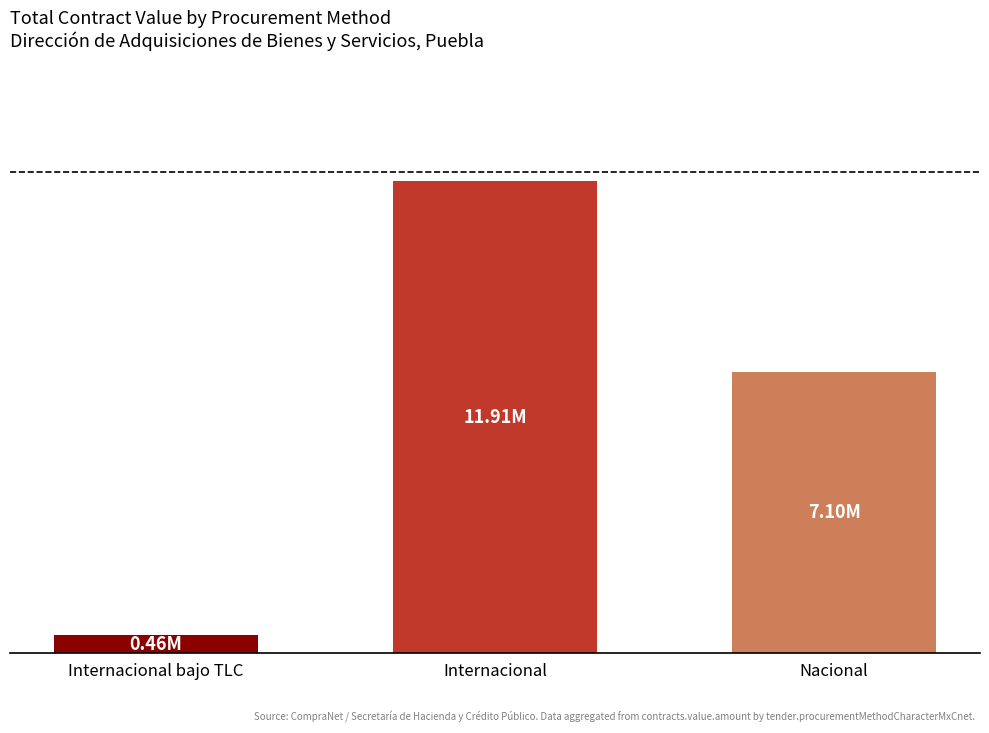

What is the difference between the maximum and minimum values?

11446122.9